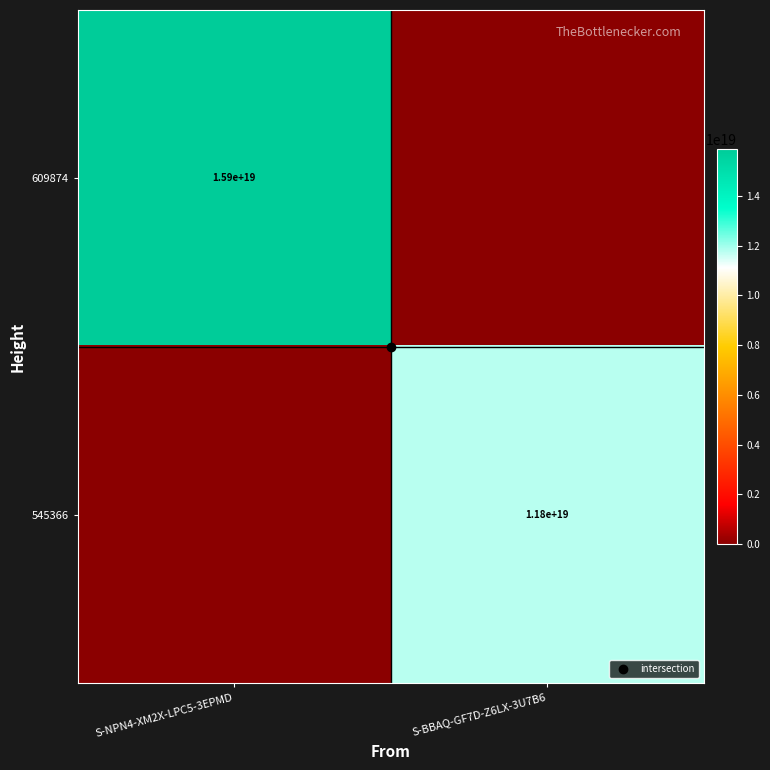

True or false: 545366 has a value of 0 at S-NPN4-XM2X-LPC5-3EPMD.

True